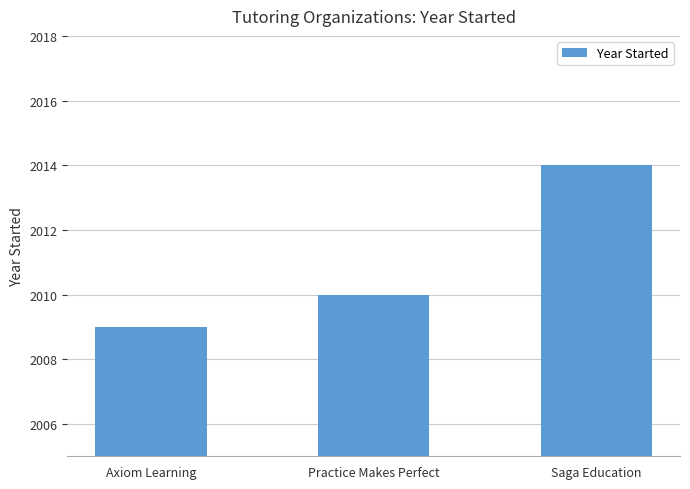

List the labels in order of value, smallest first.

Axiom Learning, Practice Makes Perfect, Saga Education